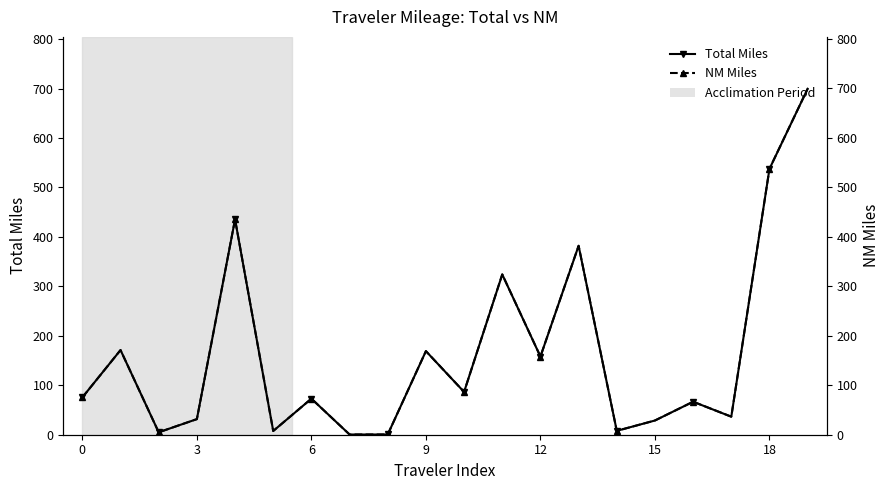

The NM Miles series shows 7.8 at 14. True or false?

True